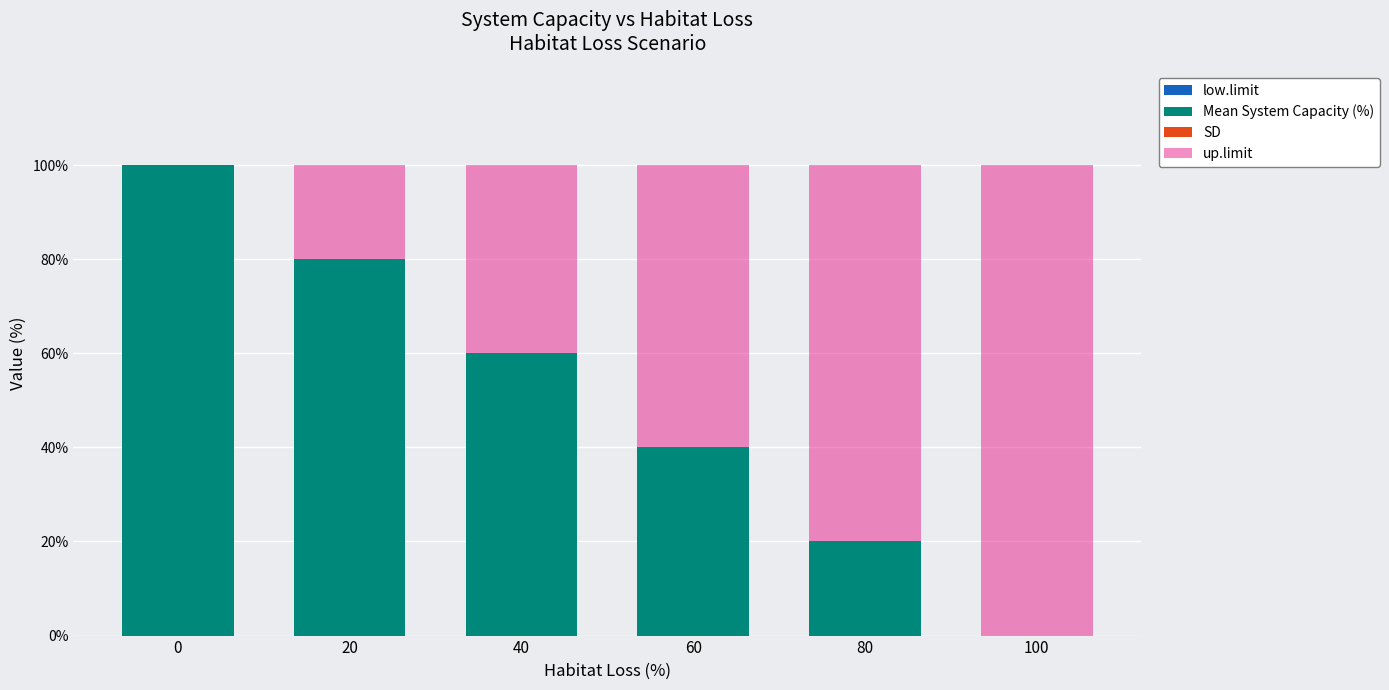

At how many categories does at least one series exceed 42?

6